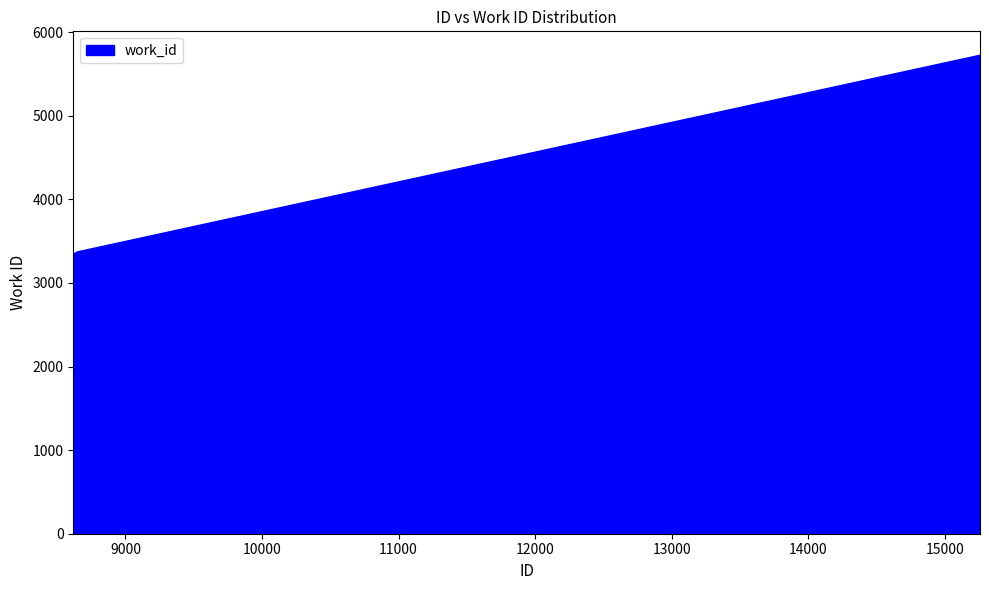

What is the maximum value shown in the chart?

5725